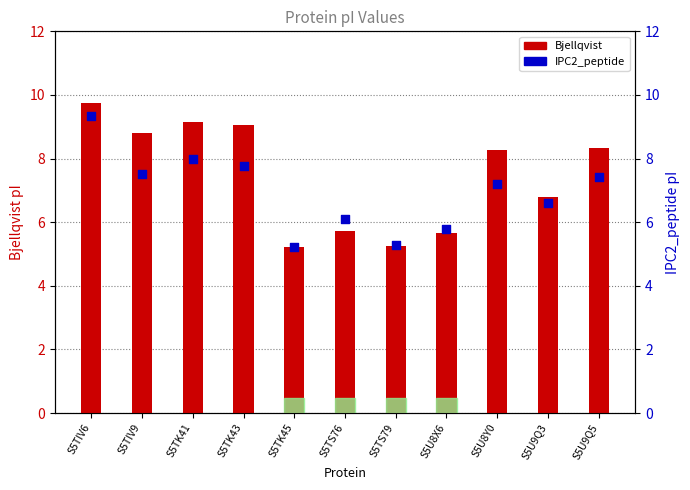

Which series has the largest total across all categories?

Bjellqvist